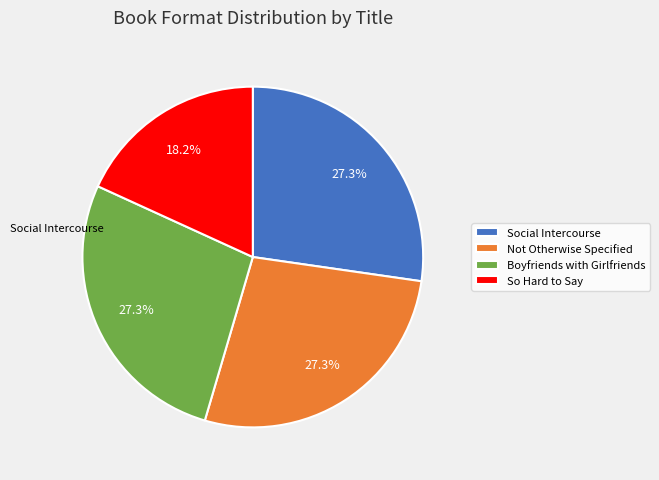

The Social Intercourse slice represents 27% of the pie. True or false?

True